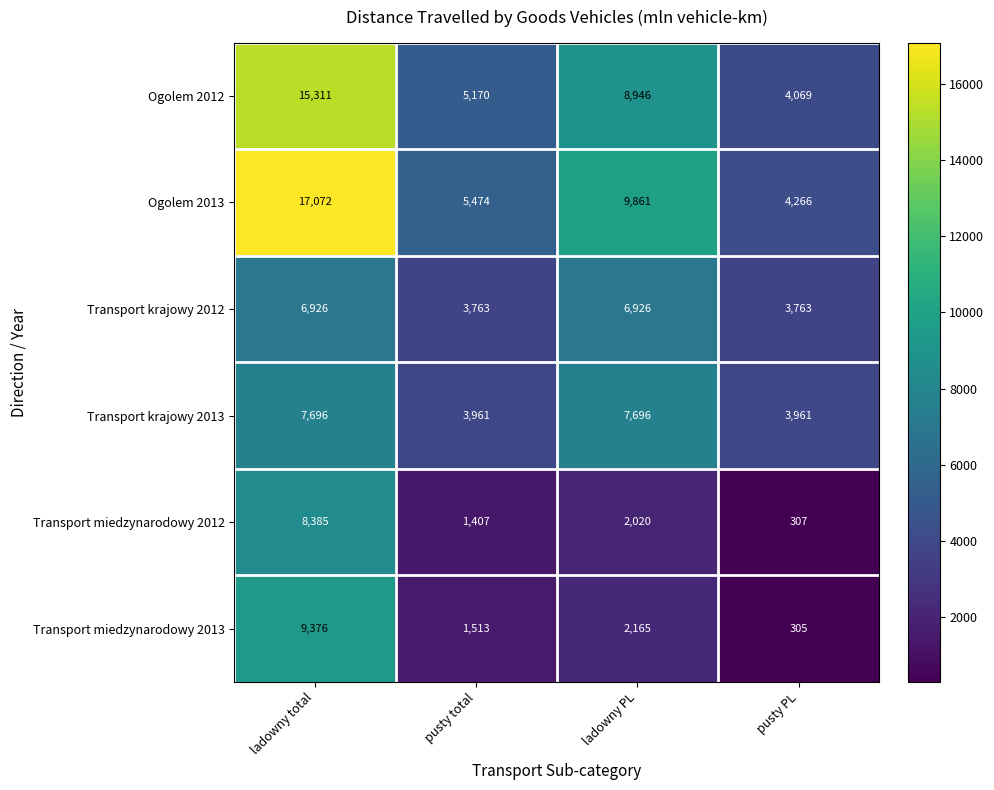

Reading left to right, list all the values displayed in this chart.

Ogolem 2012: ladowny total=15311	pusty total=5170	ladowny PL=8946	pusty PL=4069
Ogolem 2013: ladowny total=17072	pusty total=5474	ladowny PL=9861	pusty PL=4266
Transport krajowy 2012: ladowny total=6926	pusty total=3763	ladowny PL=6926	pusty PL=3763
Transport krajowy 2013: ladowny total=7696	pusty total=3961	ladowny PL=7696	pusty PL=3961
Transport miedzynarodowy 2012: ladowny total=8385	pusty total=1407	ladowny PL=2020	pusty PL=307
Transport miedzynarodowy 2013: ladowny total=9376	pusty total=1513	ladowny PL=2165	pusty PL=305